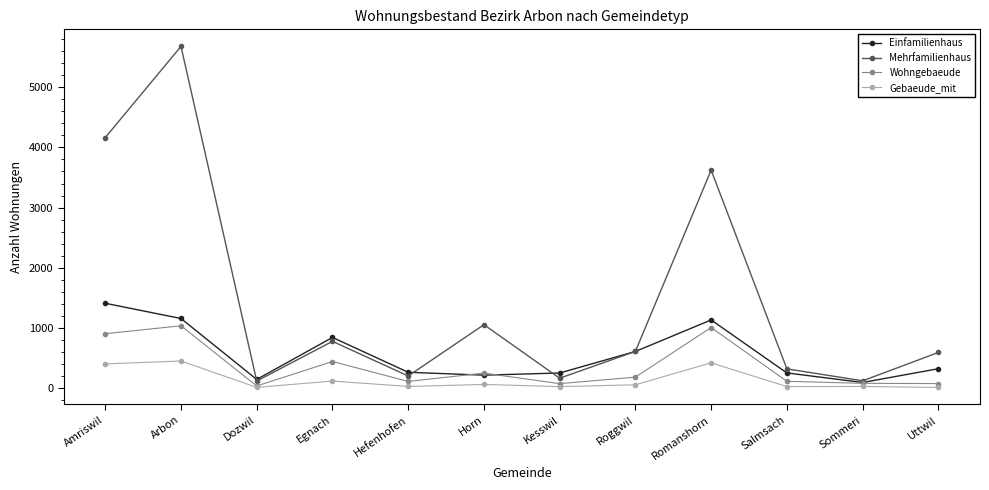

Is it true that Wohngebaeude equals 78 at Sommeri?

True